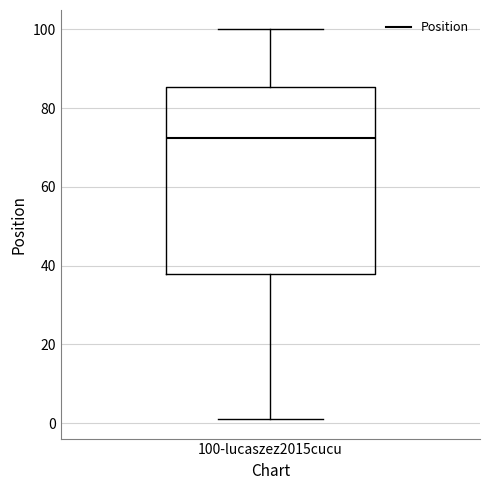

Transcribe this box plot: give where the median line is, the range the box spans, and where the two whiskers end, as read against the y-axis. The values are not printed on the chart, so give them approximately, as read against the axis.

median 72, box 38 to 86, whiskers 2 to 100